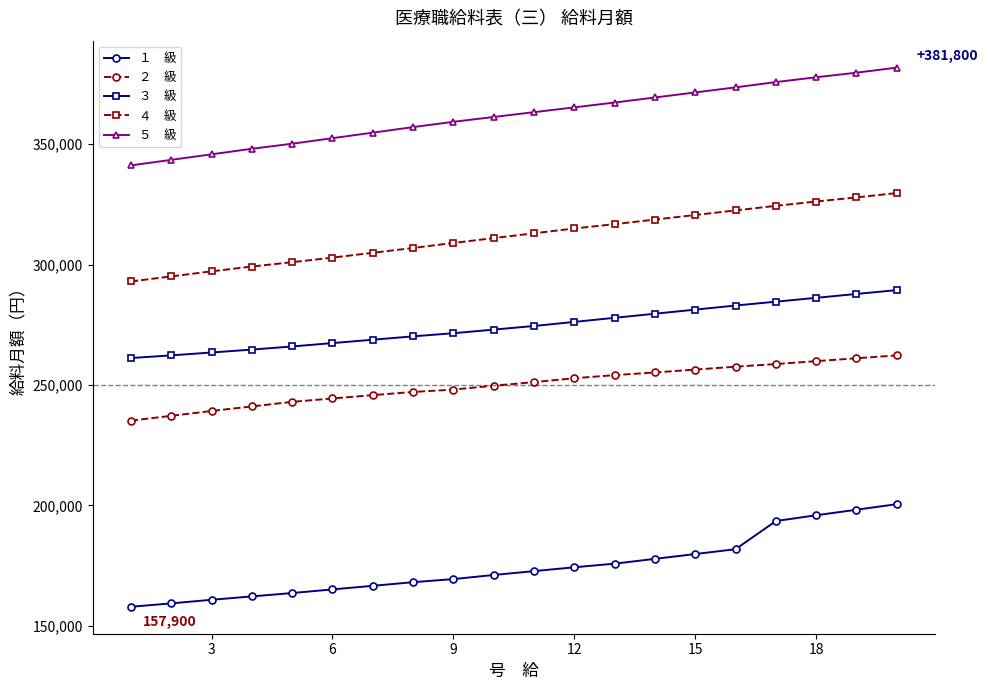

What is the minimum value shown in the chart?

157900